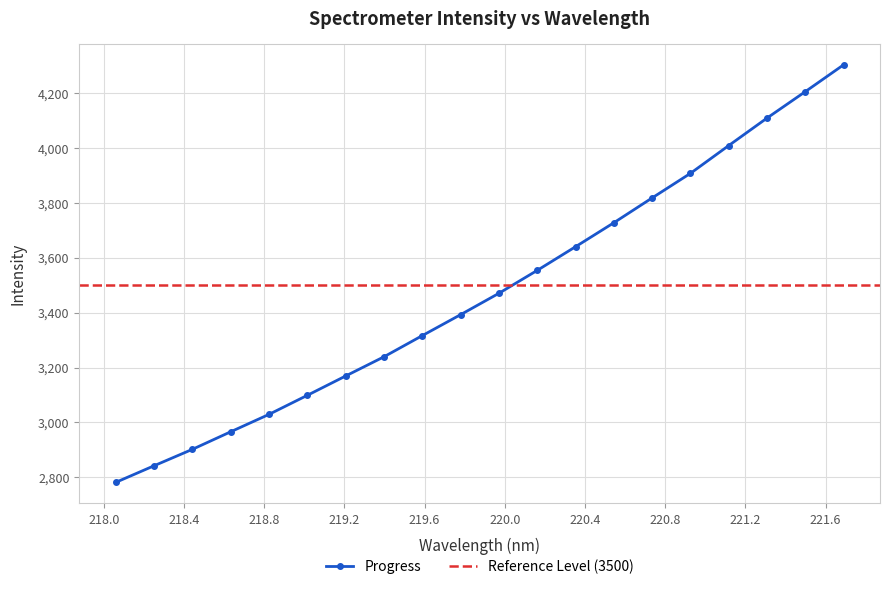

True or false: the data shows 4308.4 at 218.0596.

False